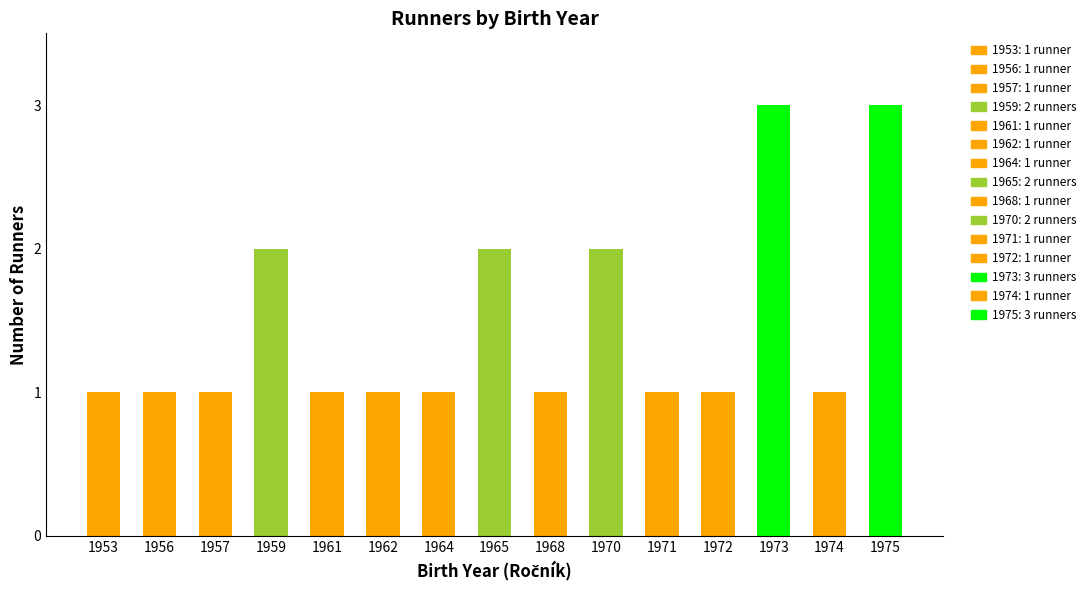

What is the change in value from 1971 to 1973?

+2